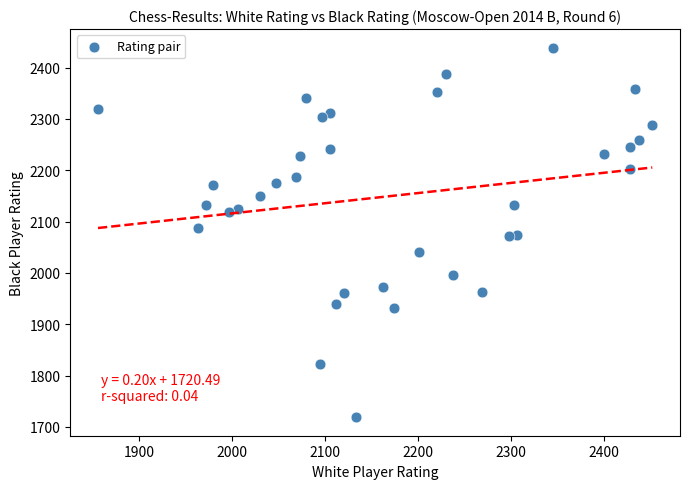

What is the range of Y values (max minus min)?

720